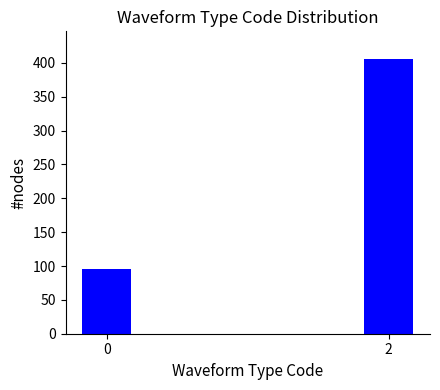

Reading left to right, what are all the values shown in this chart?

0=96	2=406